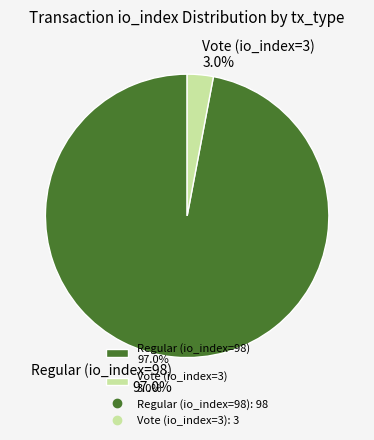

How many slices are in this pie chart?

2